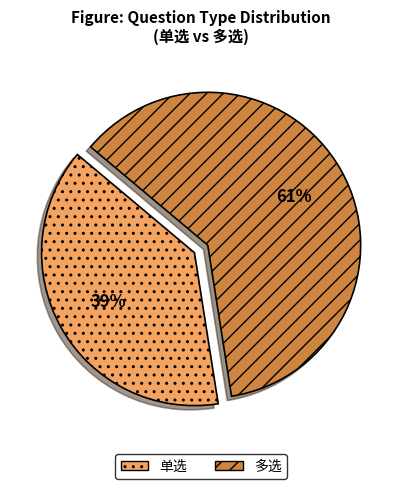

What is the largest slice in the pie chart?

多选